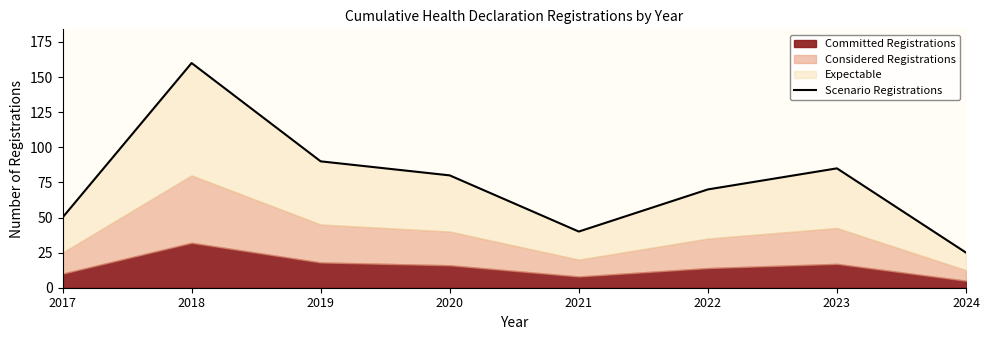

How many interior local valleys (lower than both neighbors) does the data have?

1